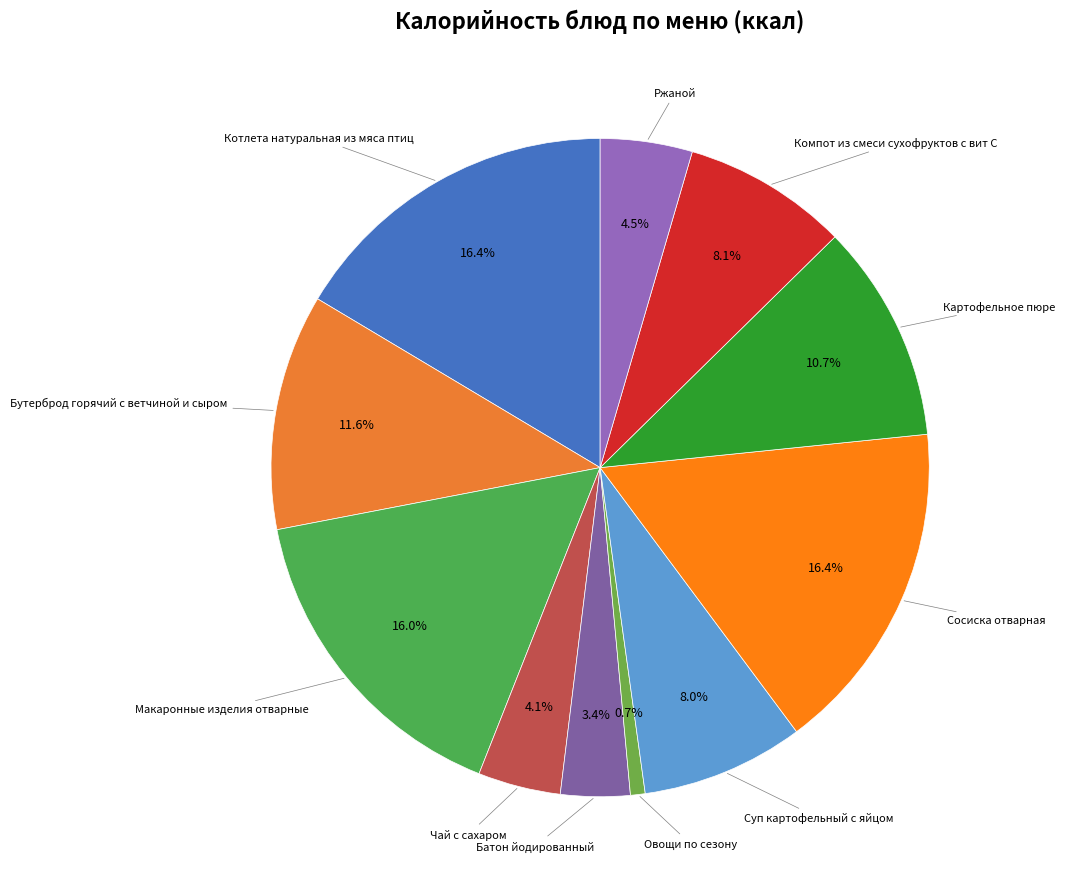

How many segments does this pie chart have?

11